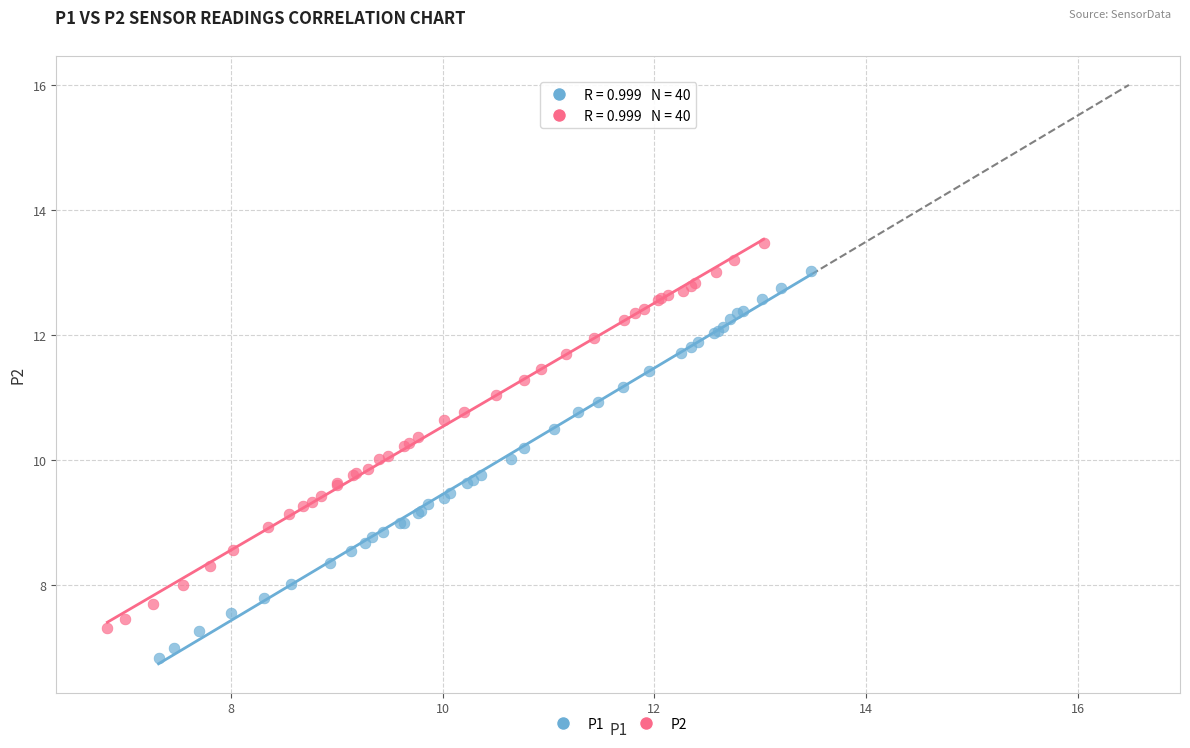

Which series has the largest Y range (max minus min)?

P1